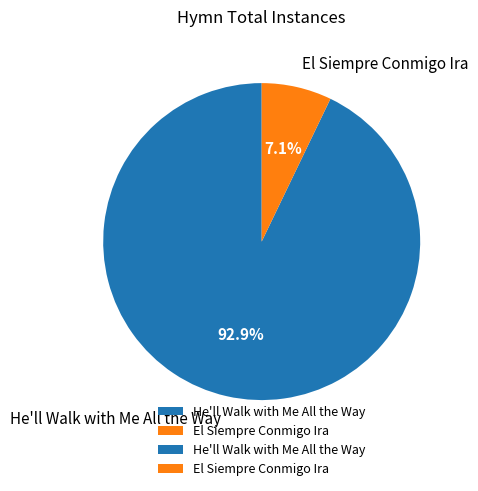

To the nearest percent, what is the combined percentage of He'll Walk with Me All the Way and El Siempre Conmigo Ira?

100%